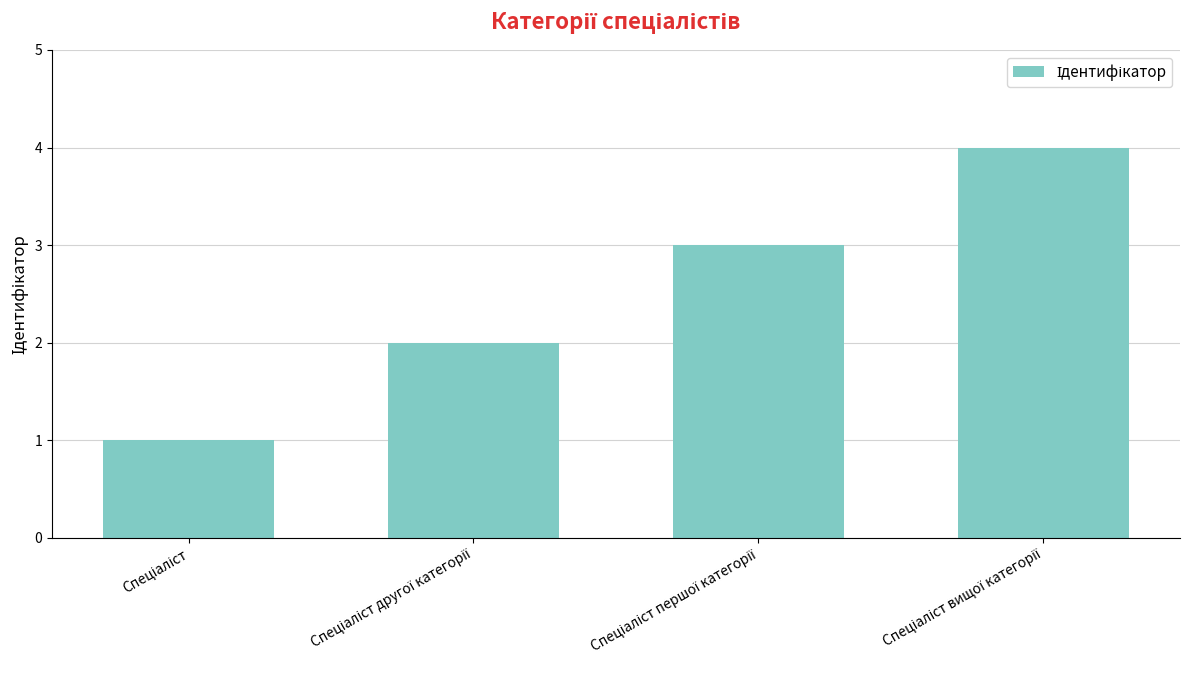

What is the greatest value displayed?

4